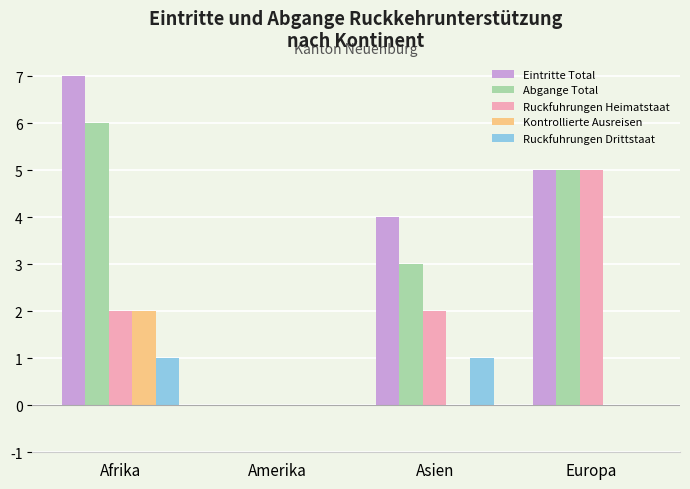

How many distinct data groups are displayed?

5